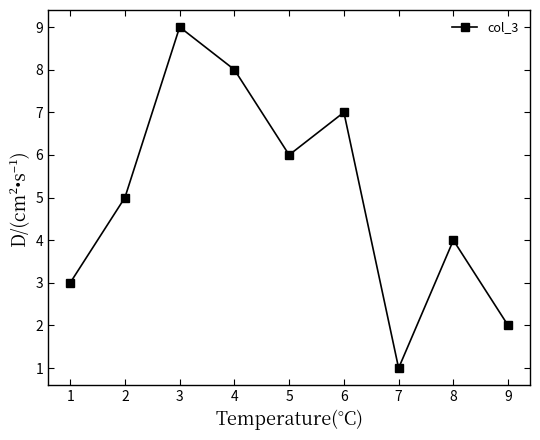

Approximately how many times larger is the value at 1 compared to 7?

3.0